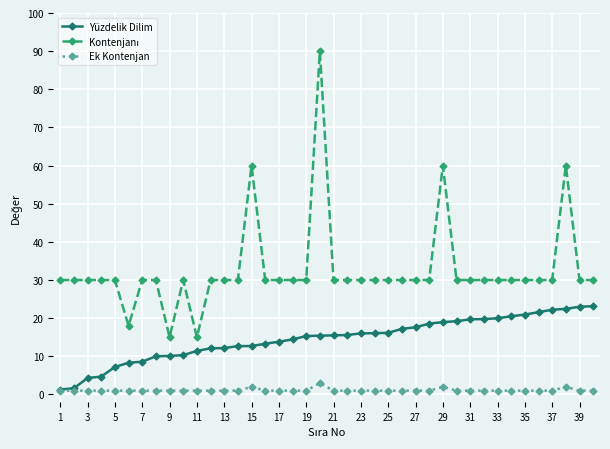

At how many categories does at least one series exceed 38?

4